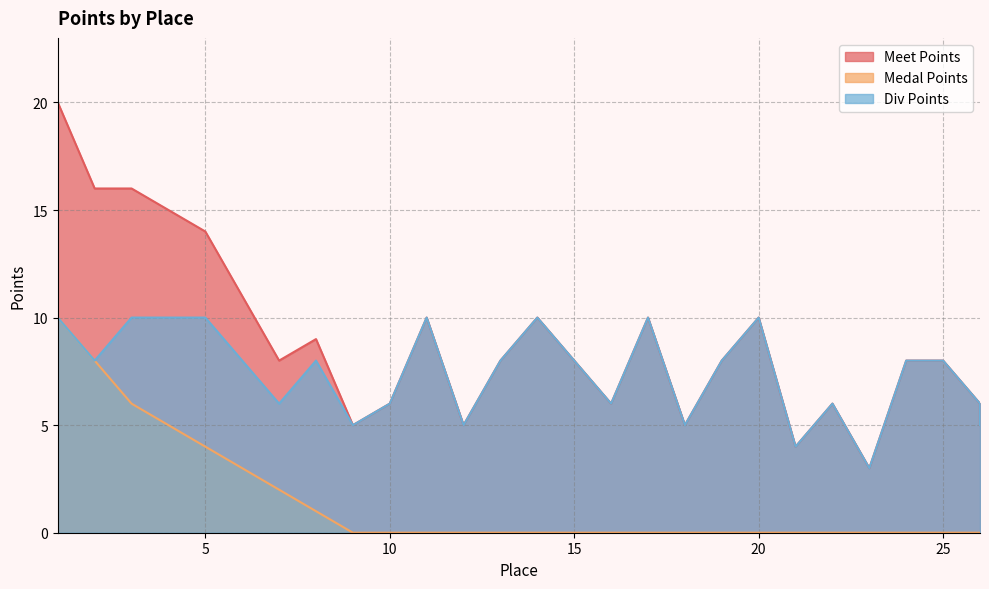

What is the value of the Meet Points point at the 21st from the left?

4